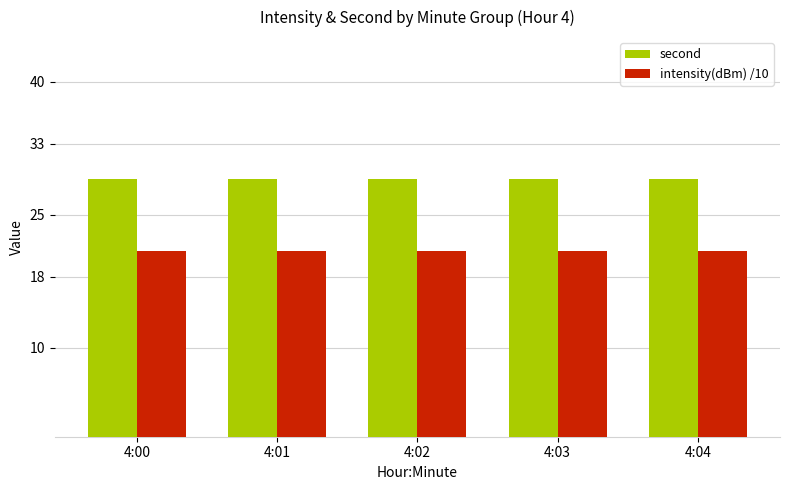

The value of second at 4:03 is 29.0. True or false?

True